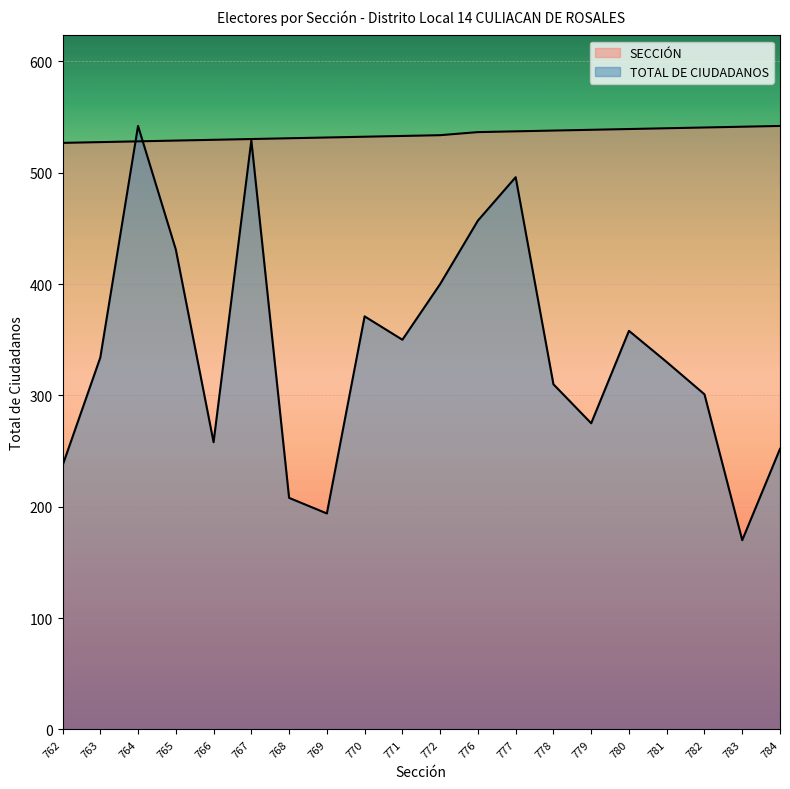

Reading left to right, transcribe all the data shown in this chart.

SECCIÓN: 526.8	527.5	528.2	528.9	529.6	530.2	530.9	531.6	532.3	533.0	533.7	536.5	537.2	537.9	538.5	539.2	539.9	540.6	541.3	542.0
TOTAL DE CIUDADANOS: 237.0	334.0	542.0	431.0	258.0	529.0	208.0	194.0	371.0	350.0	400.0	457.0	496.0	310.0	275.0	358.0	330.0	301.0	170.0	252.0